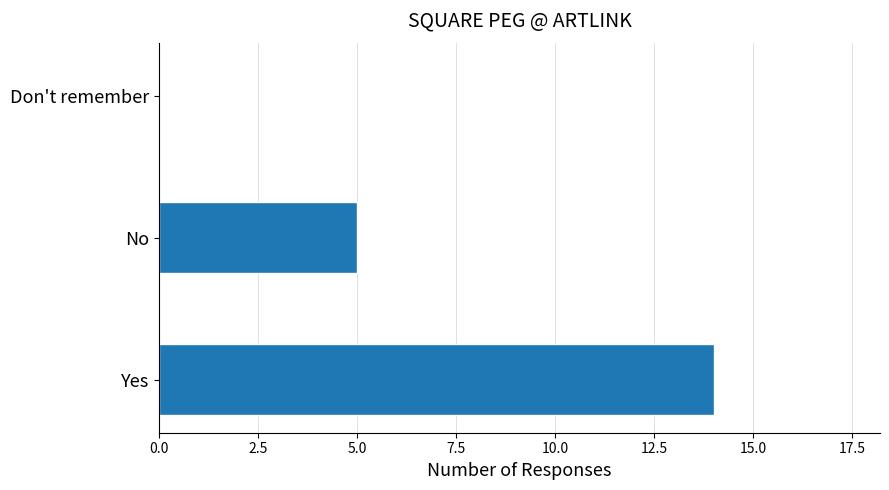

How many data points does each series have?

3